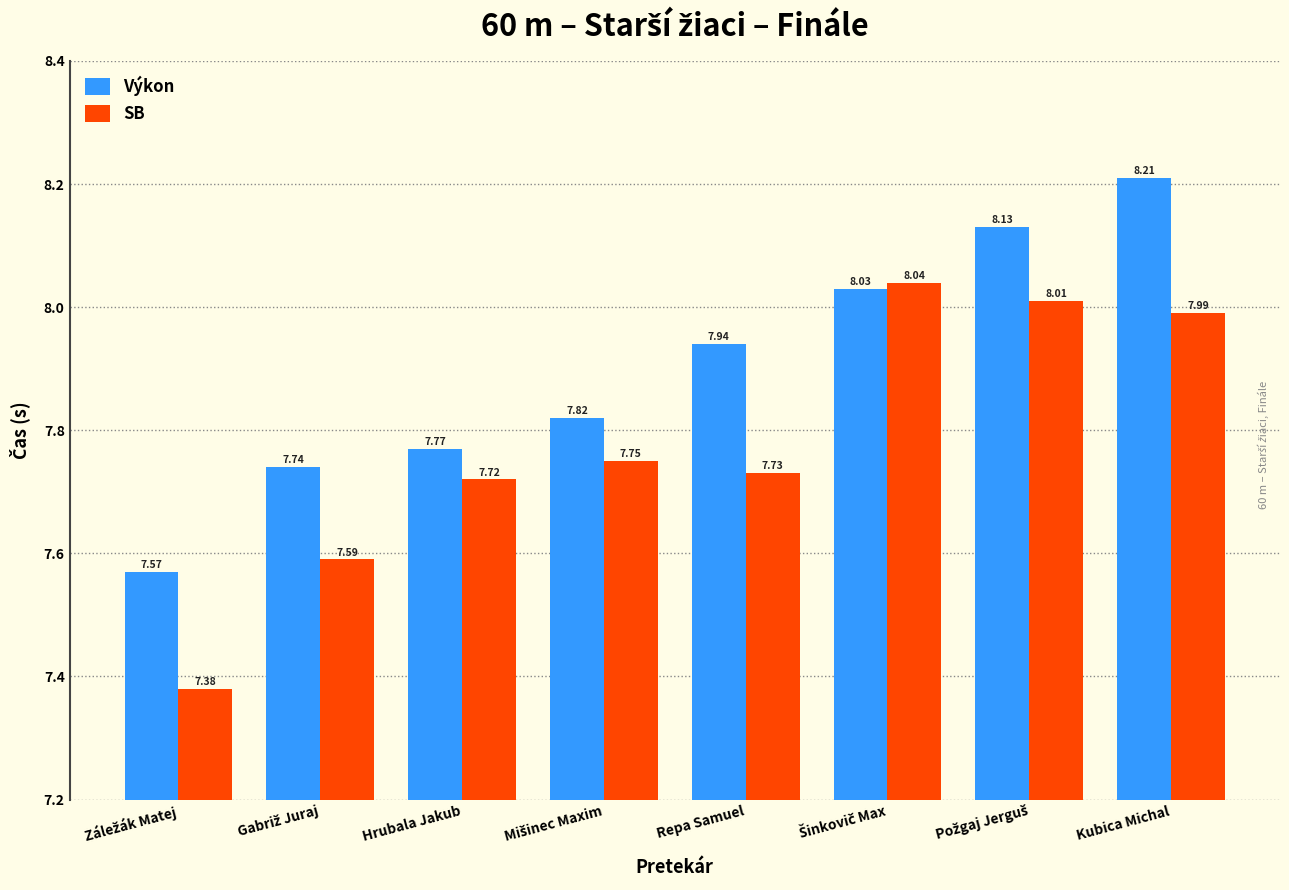

What position from the left is Hrubala Jakub?

3